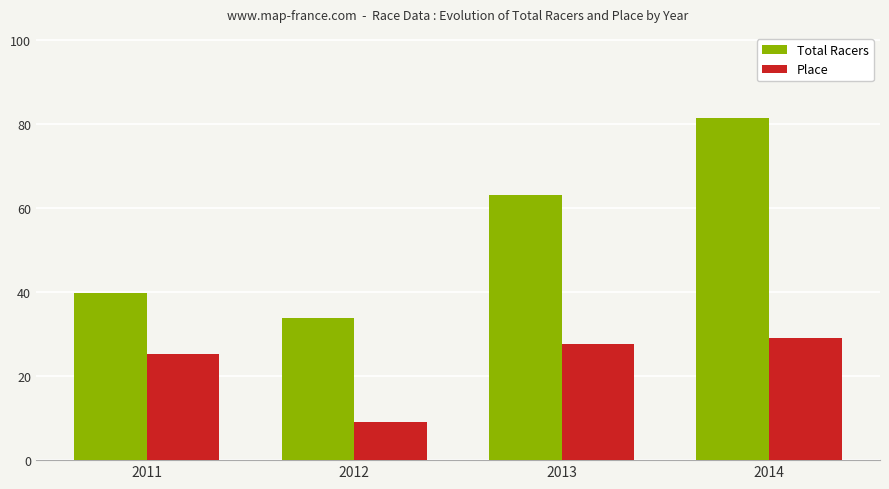

Rank the series at 2012 from lowest to highest value.

Place, Total Racers